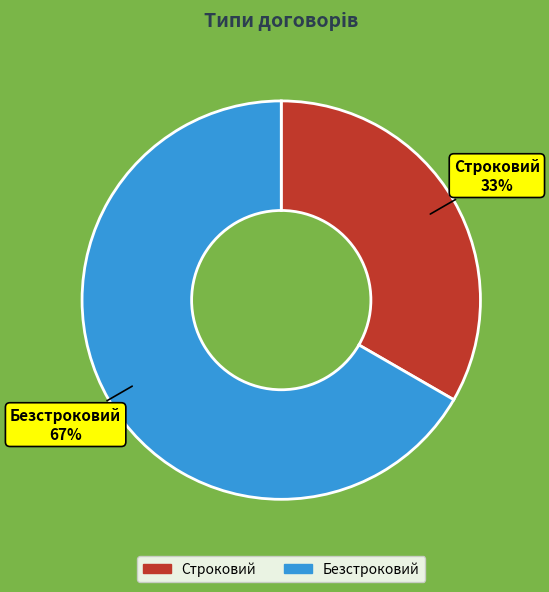

The Строковий slice represents 41% of the pie. True or false?

False